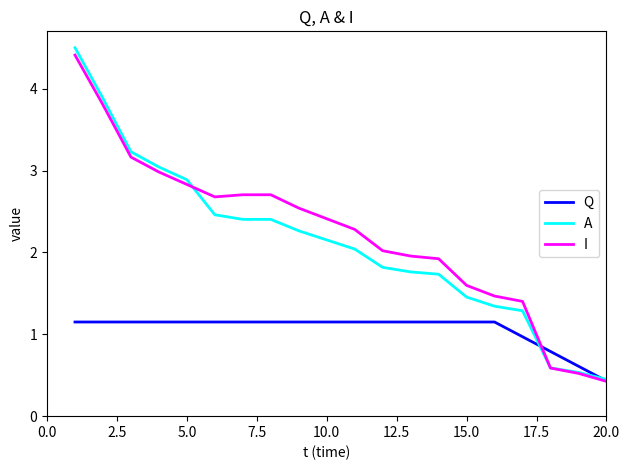

How many values in the A series exceed 2?

11